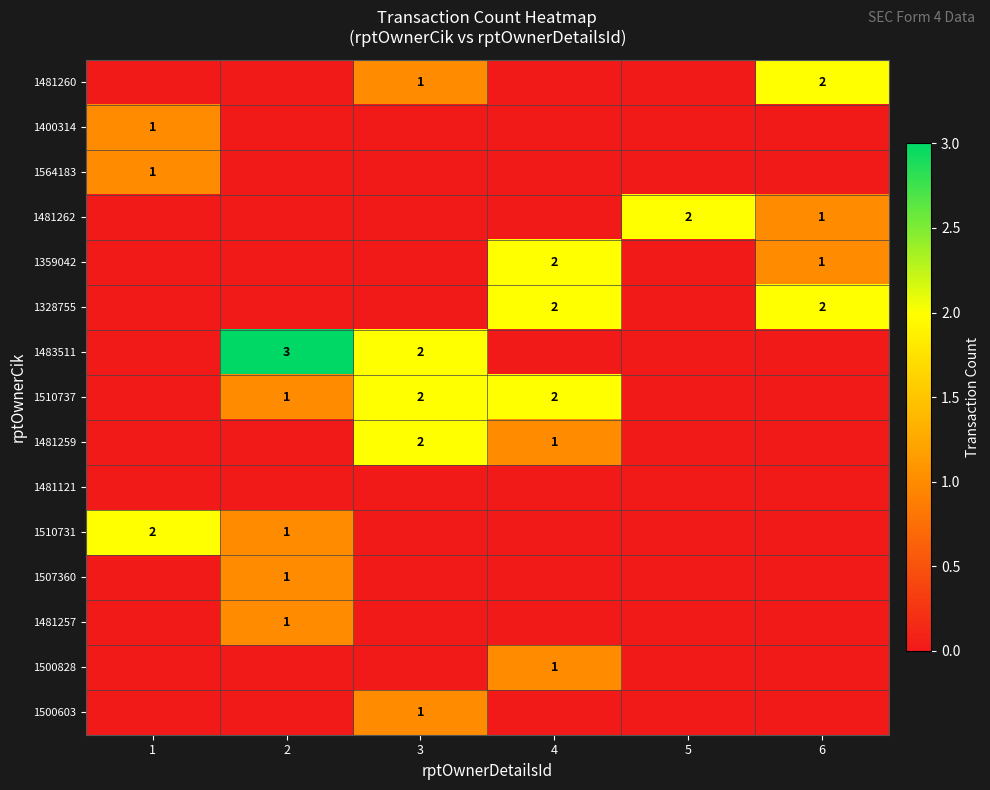

True or false: 1510737 has a value of 2 at 3.

True